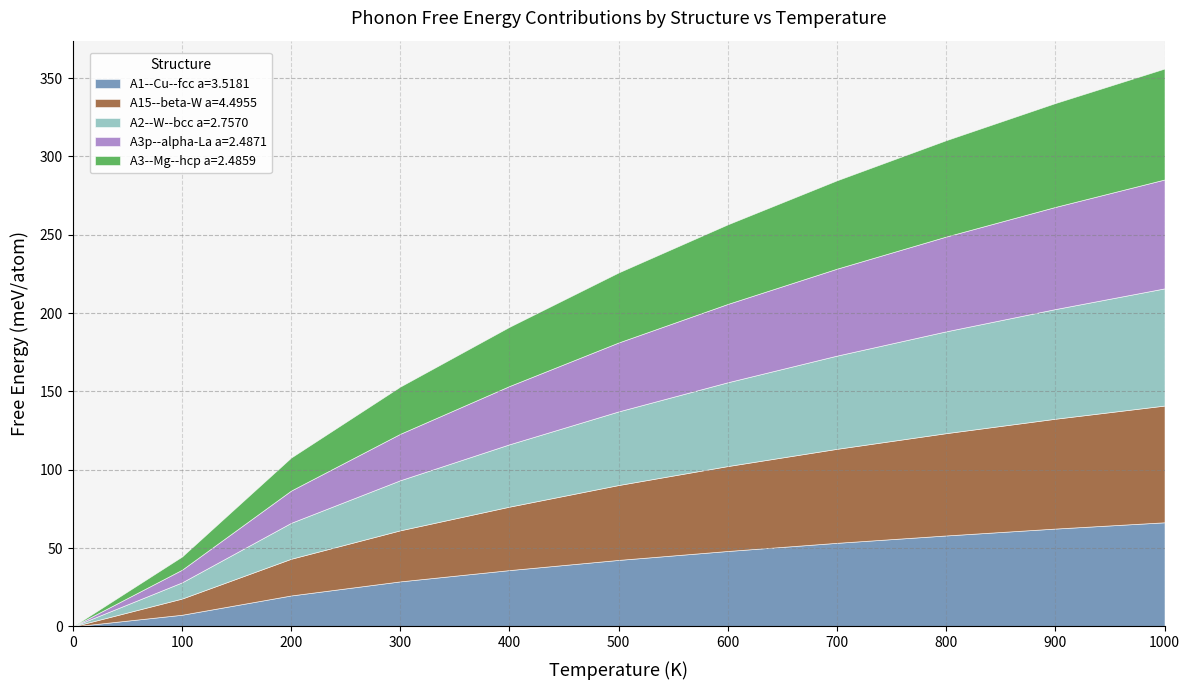

How many data points does each series have?

11